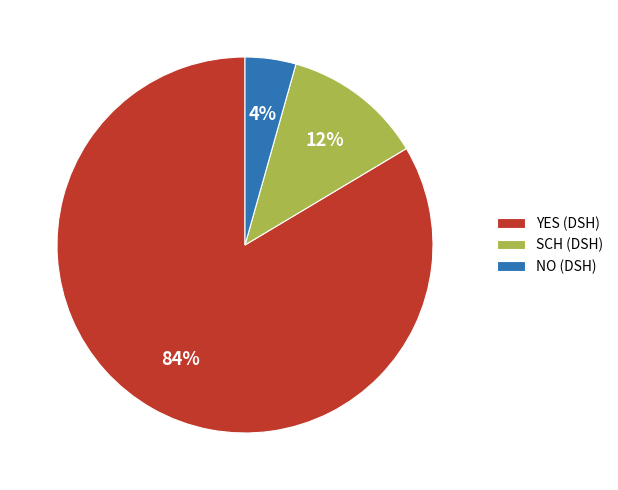

Is it true that YES (DSH) is 84% of the pie?

True